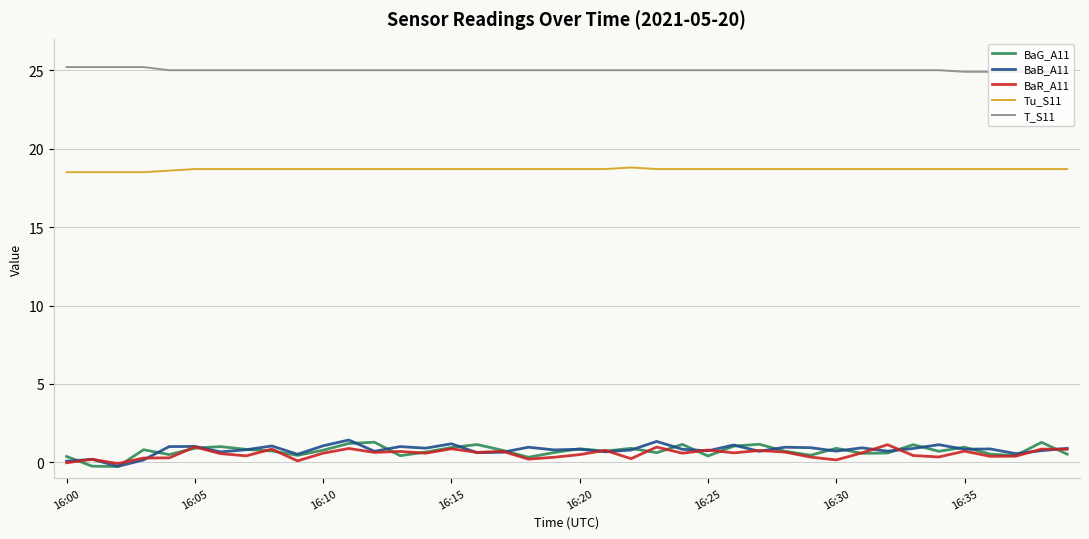

True or false: T_S11 and BaR_A11 cross at least once.

False